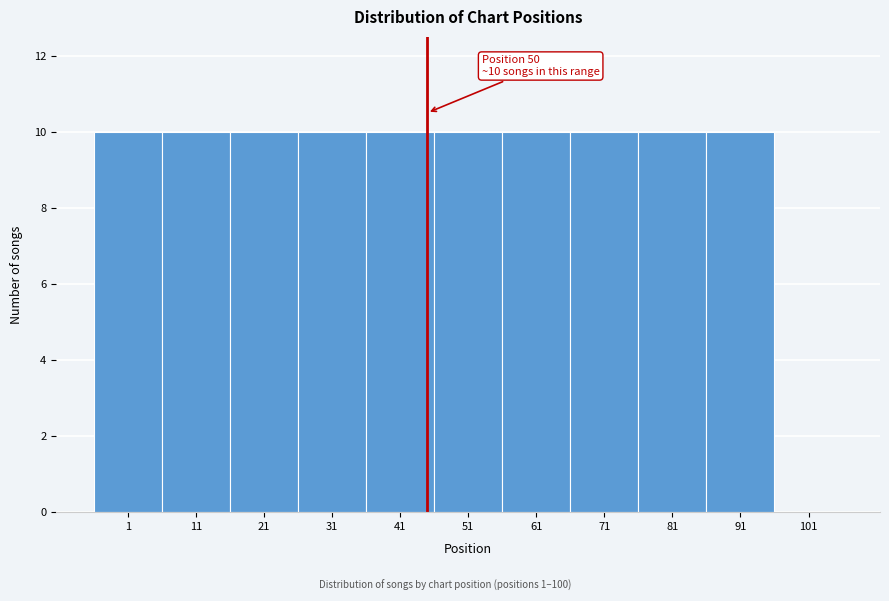

Reading left to right, list all the values displayed in this chart.

1=10	11=10	21=10	31=10	41=10	51=10	61=10	71=10	81=10	91=10	101=0